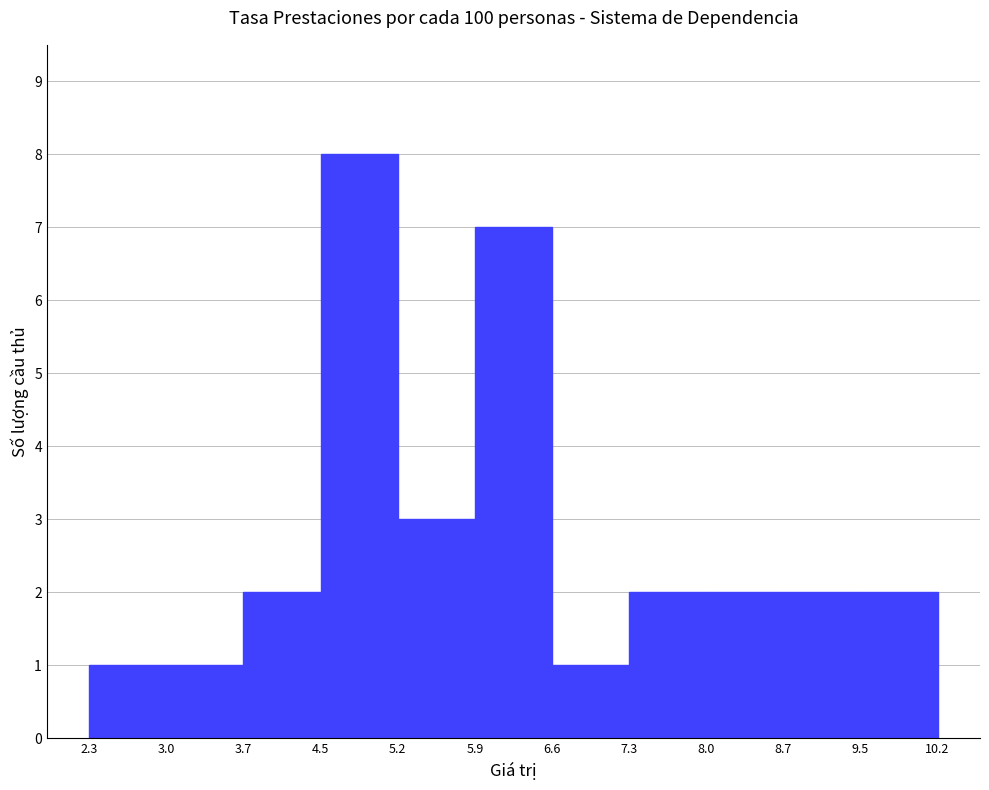

Reading left to right, list every bar in this chart as the range it spans on the x-axis followed by its height. The values are not printed on the chart, so give them approximately, as read against the axis.

2.3 to 3.0: 1
3.0 to 3.7: 1
3.7 to 4.5: 2
4.5 to 5.2: 8
5.2 to 5.9: 3
5.9 to 6.6: 7
6.6 to 7.3: 1
7.3 to 8.0: 2
8.0 to 8.7: 2
8.7 to 9.5: 2
9.5 to 10.2: 2